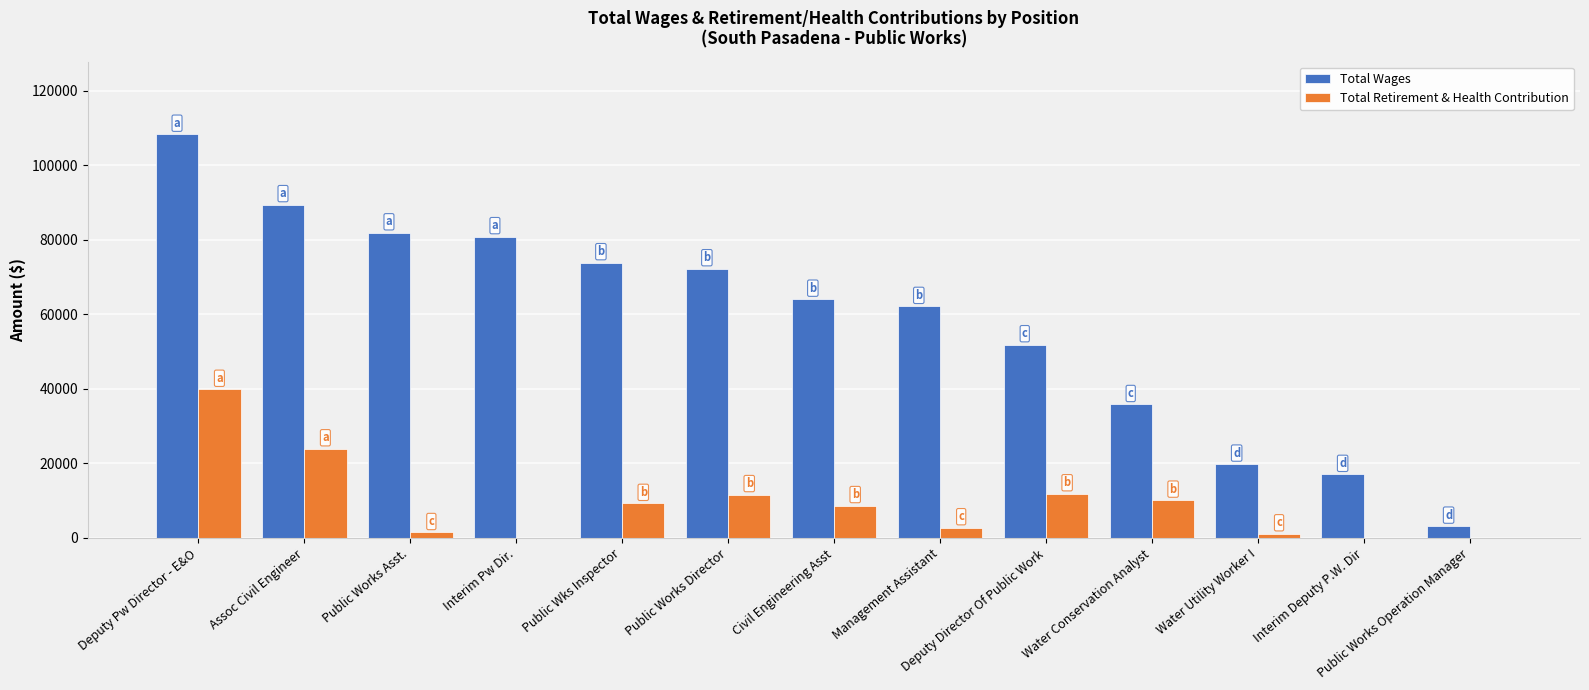

What is the total value across all series at Public Works Operation Manager?

3179